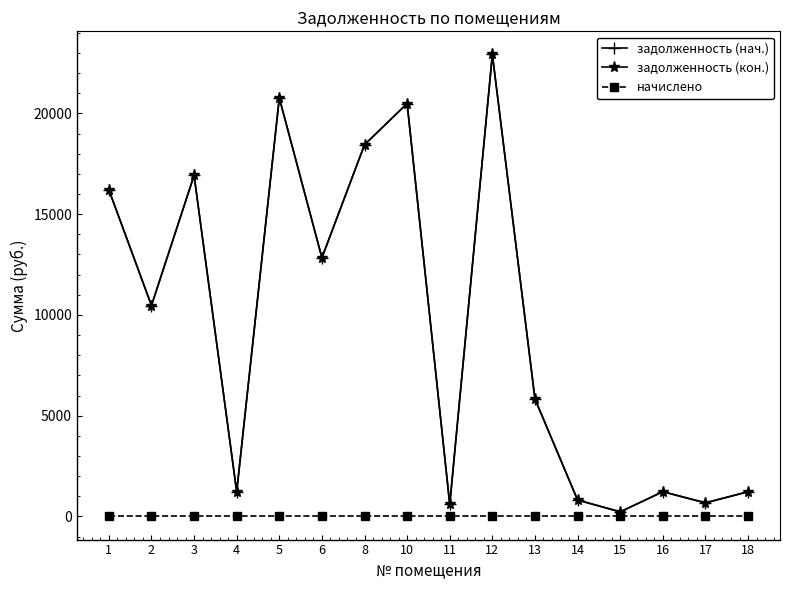

What is the total value across all series at 14?

1629.9